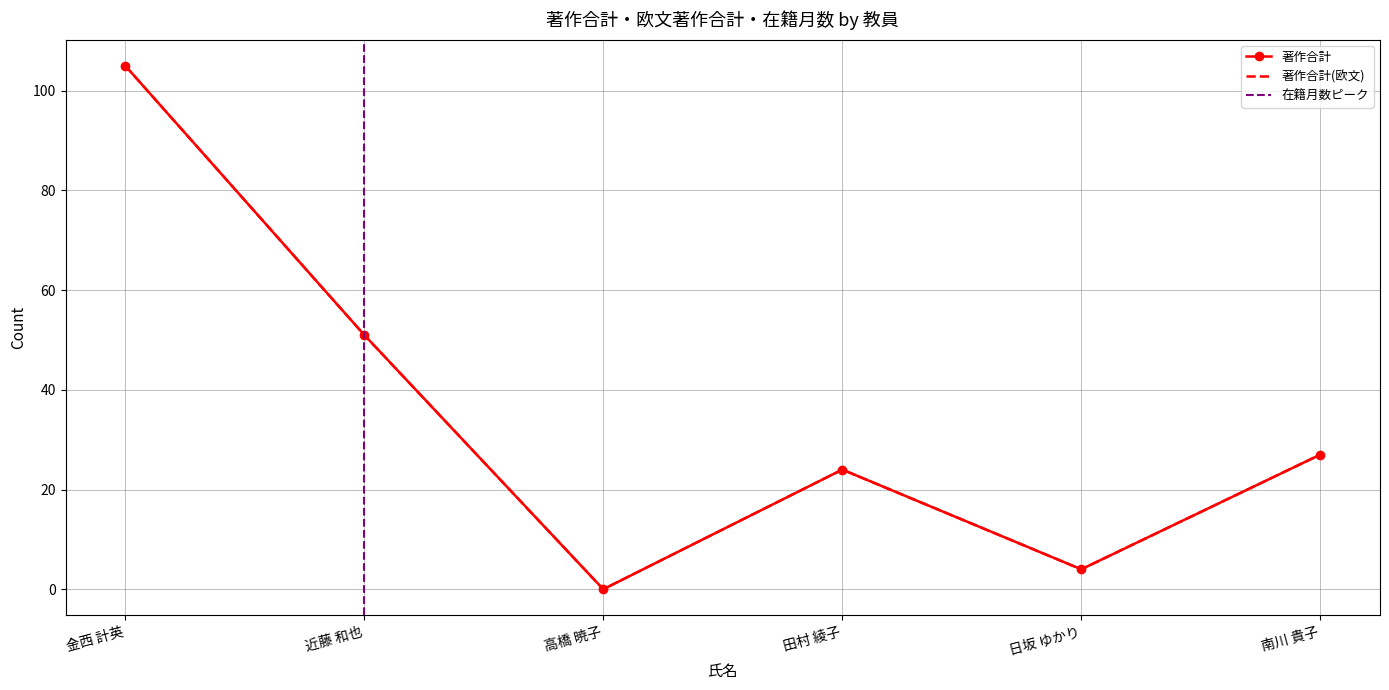

Is the value of 著作合計 at 田村 綾子 greater than the value of 著作合計(欧文) at 南川 貴子?

No